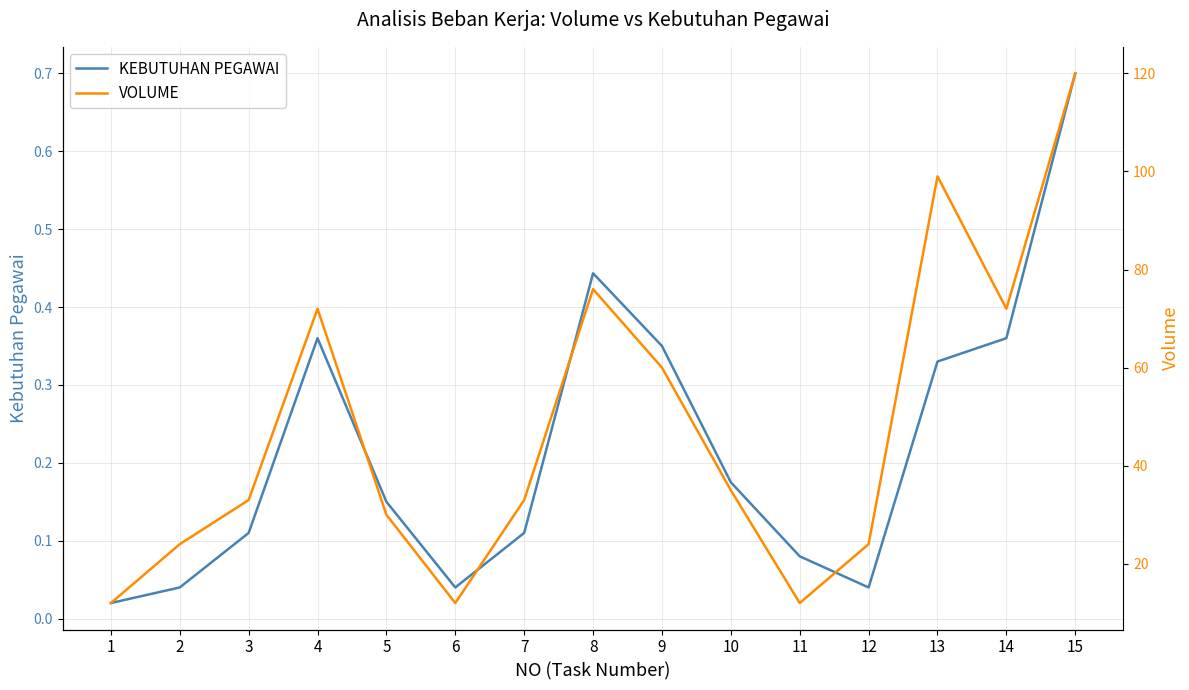

True or false: VOLUME and KEBUTUHAN PEGAWAI cross at least once.

False